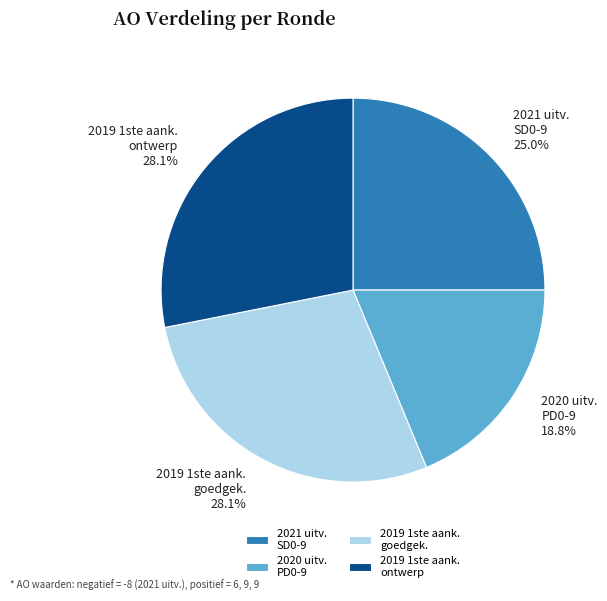

What is the ratio of the value at 2019 1ste aank. goedgek. to the value at 2020 uitv. PD0-9?

1.5